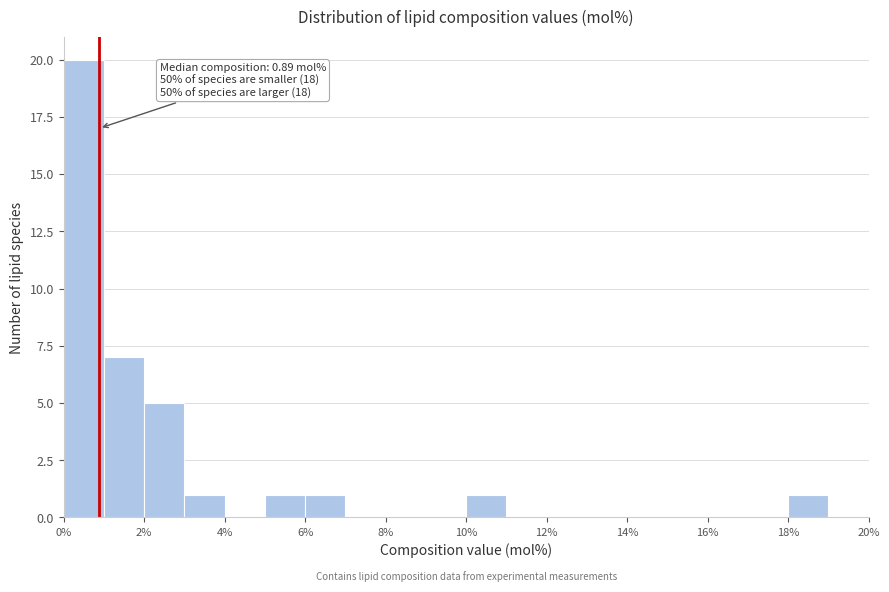

Which range on the x-axis has the tallest bar?

0 to 1